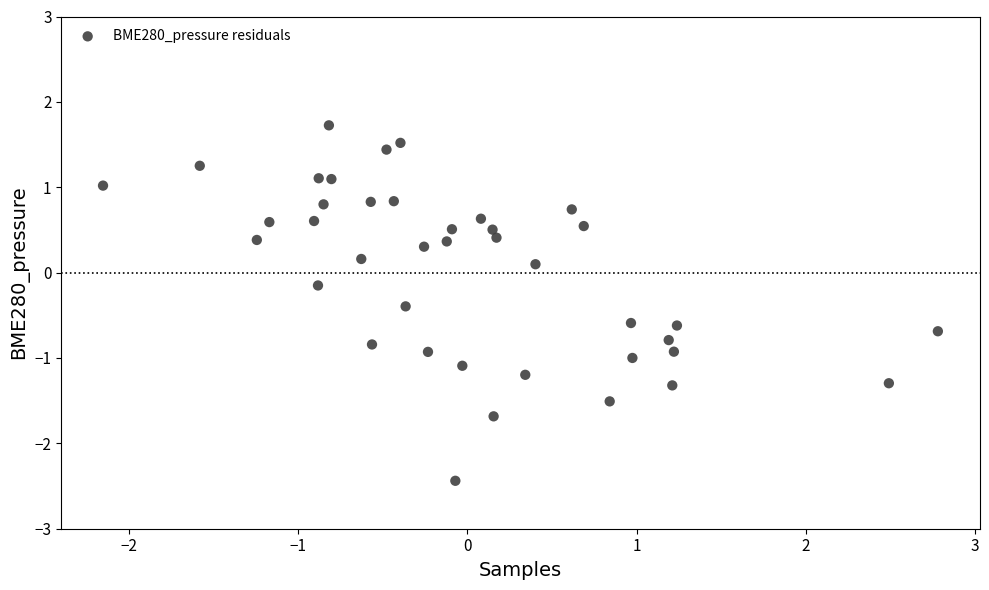

What is the range of X values (max minus min)?

4.9